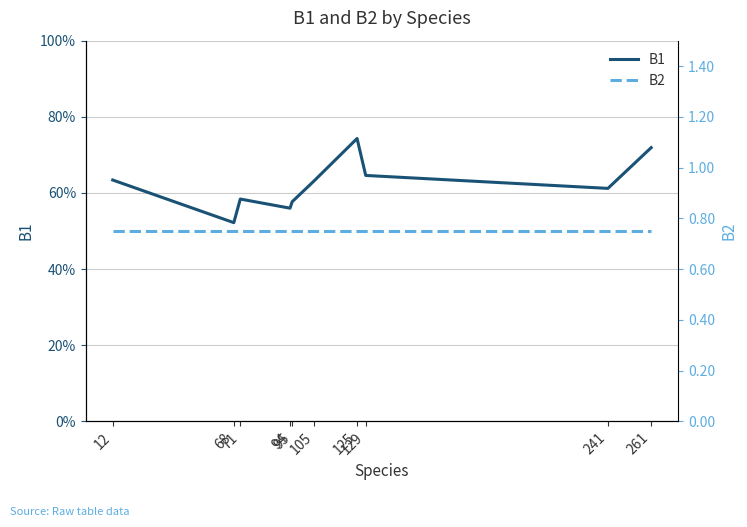

True or false: B1 has more than 1 points higher than both neighbors.

True